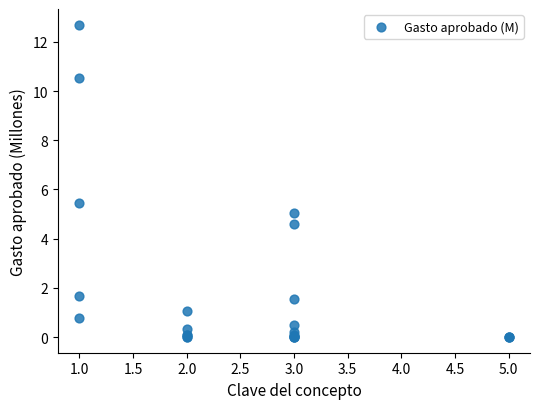

What Y value in the scatter plot is closest to 6?

5.4